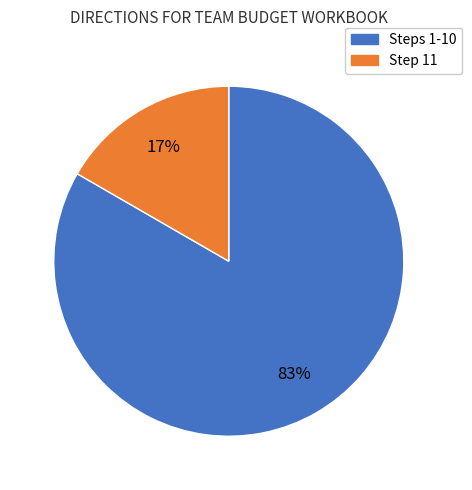

To the nearest percent, what is the average slice percentage?

50%